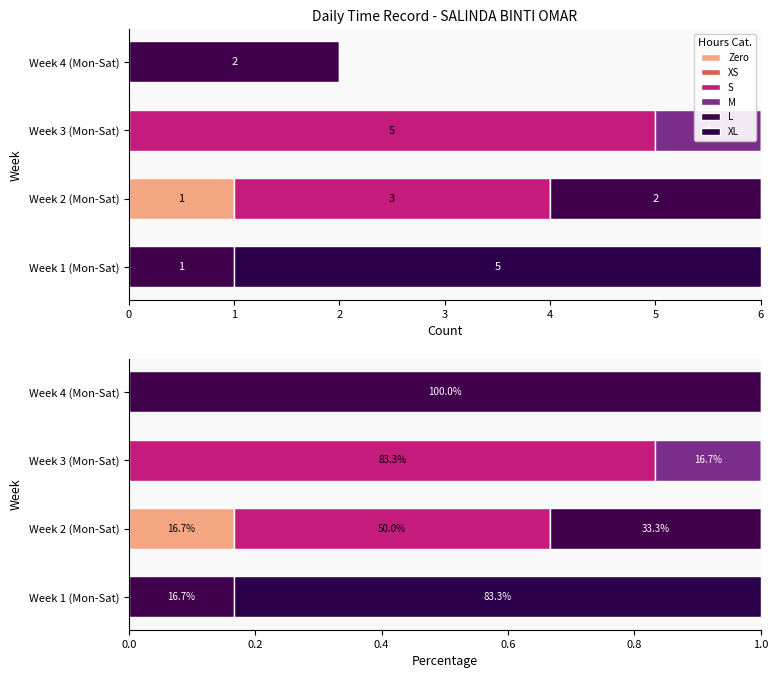

Count the number of data series in this chart.

6